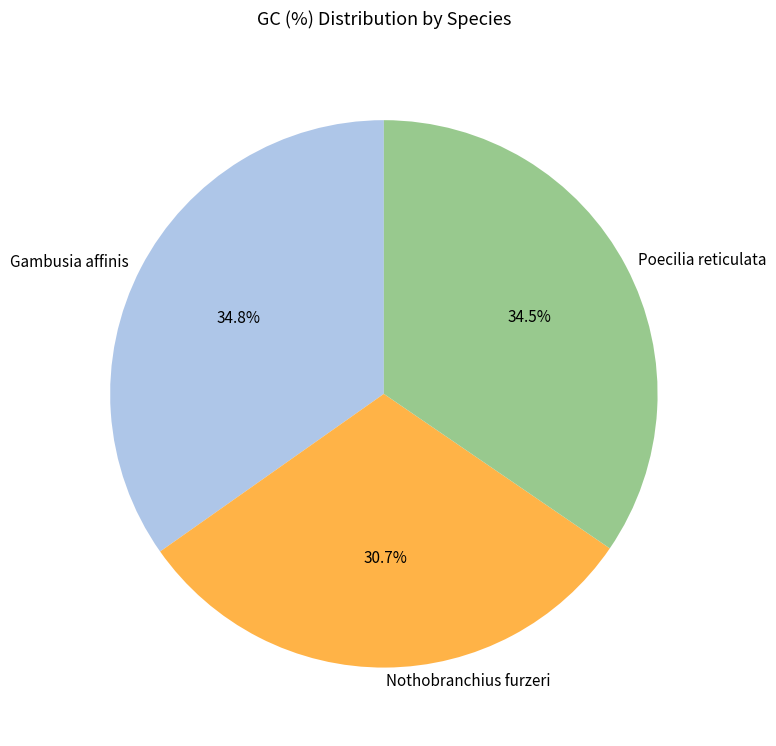

Which has a higher value, Nothobranchius furzeri or Gambusia affinis?

Gambusia affinis